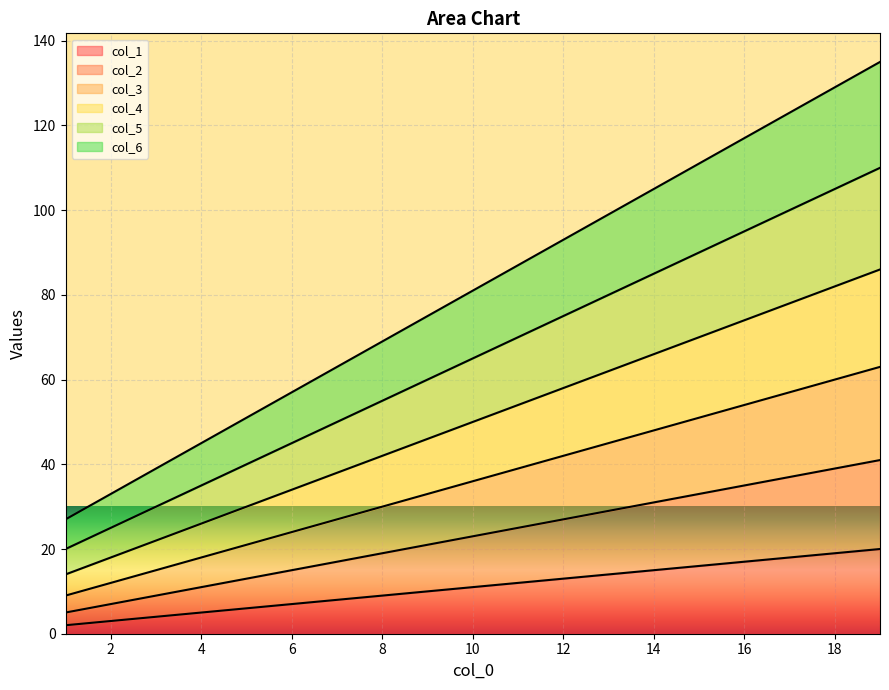

Reading right to left, what are all the values shown in this chart?

col_1: 20	19	18	17	16	15	14	13	12	11	10	9	8	7	6	5	4	3	2
col_2: 41	39	37	35	33	31	29	27	25	23	21	19	17	15	13	11	9	7	5
col_3: 63	60	57	54	51	48	45	42	39	36	33	30	27	24	21	18	15	12	9
col_4: 86	82	78	74	70	66	62	58	54	50	46	42	38	34	30	26	22	18	14
col_5: 110	105	100	95	90	85	80	75	70	65	60	55	50	45	40	35	30	25	20
col_6: 135	129	123	117	111	105	99	93	87	81	75	69	63	57	51	45	39	33	27